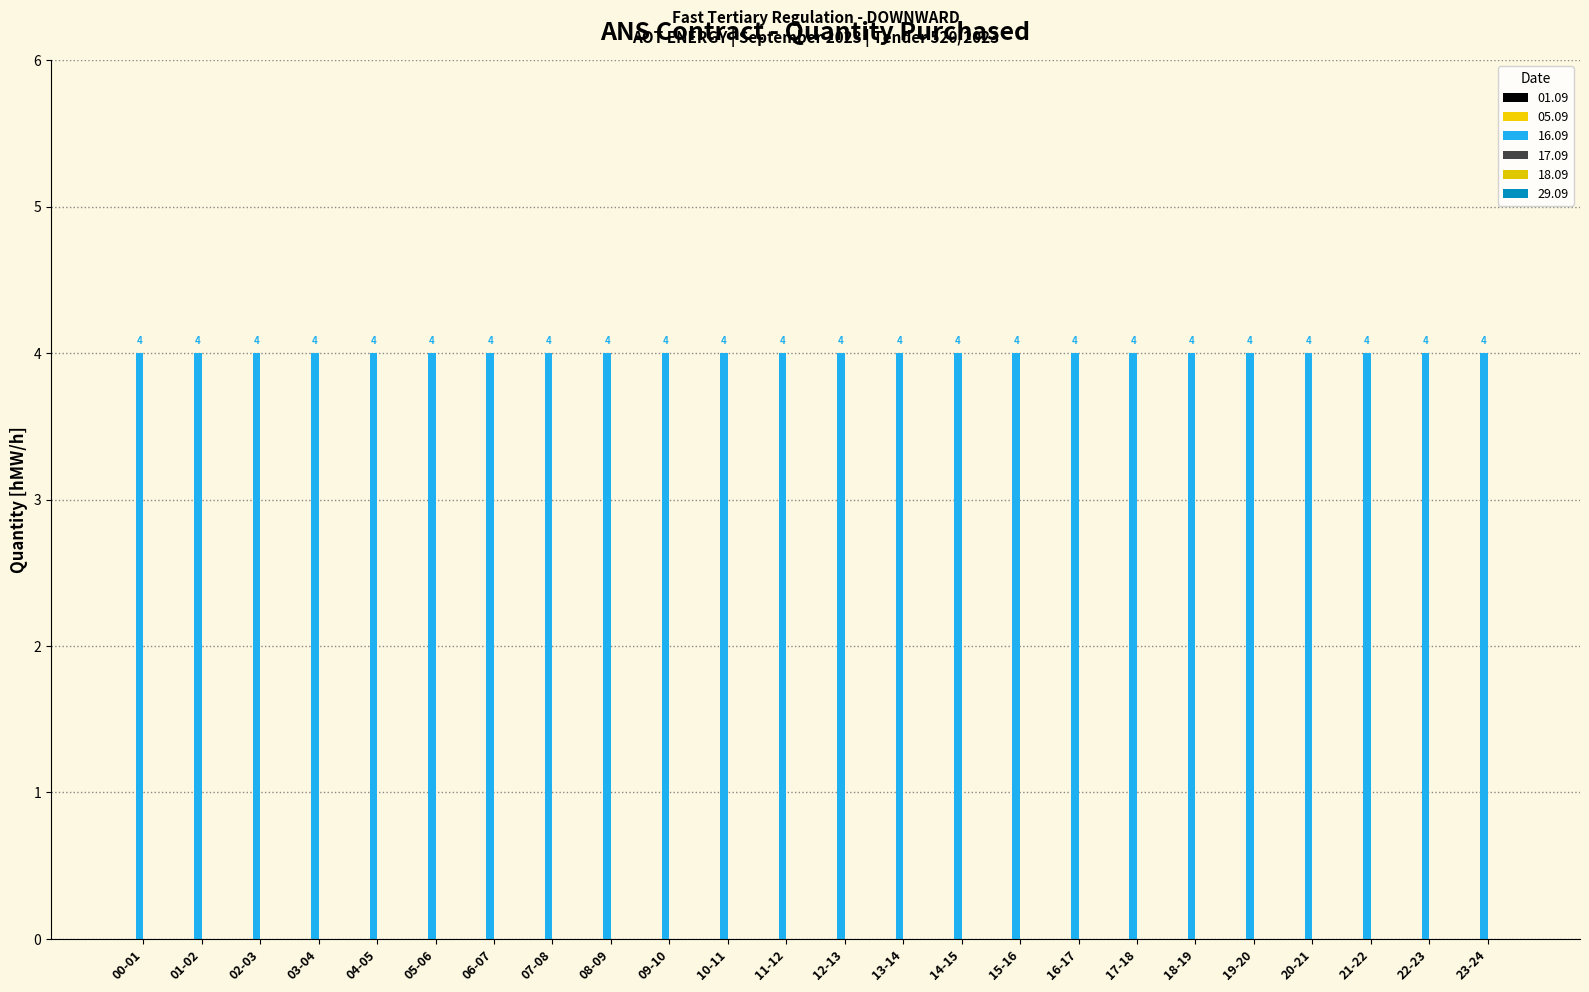

How many series are shown in this chart?

6